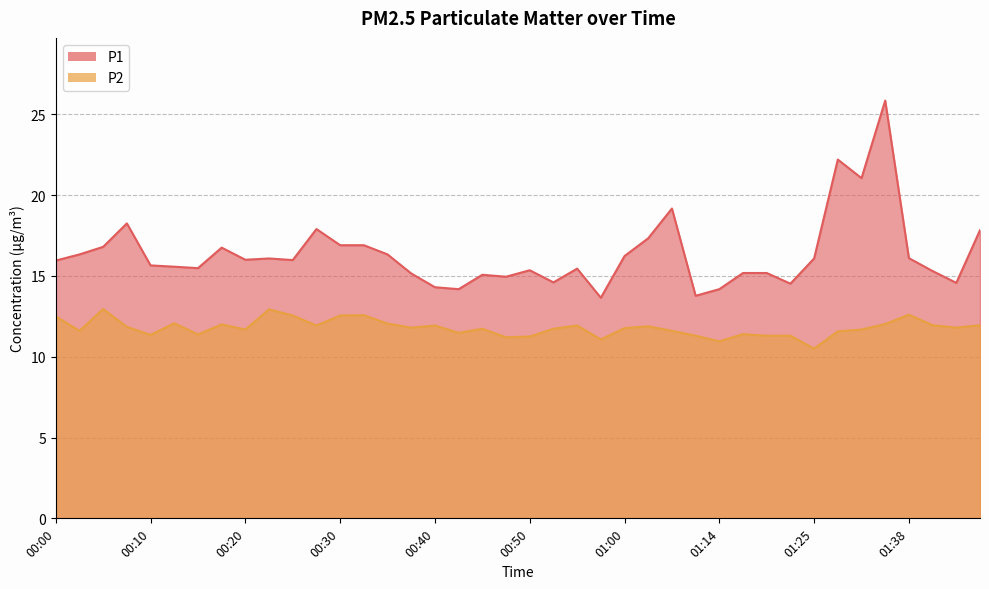

What is the label of the 26th point from the left?

01:03